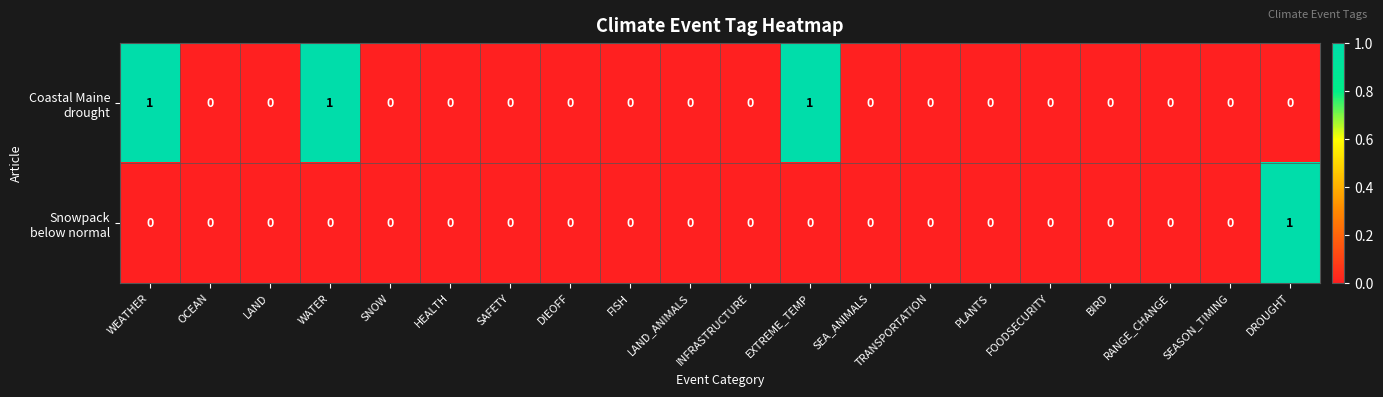

How many data points does each series have?

20